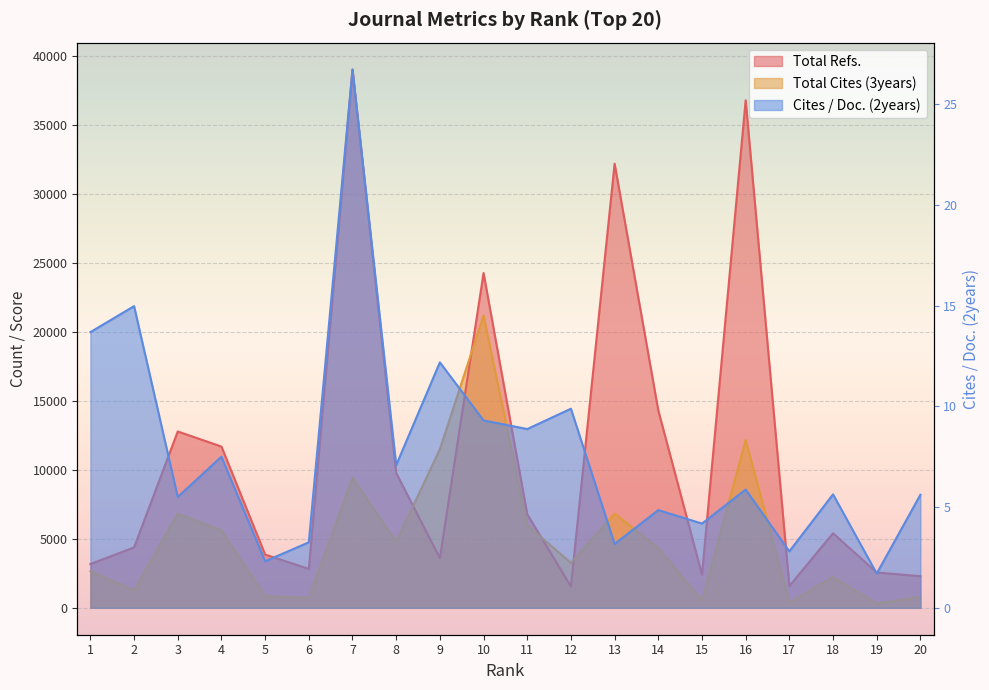

Where is the first local minimum for Total Refs.?

6